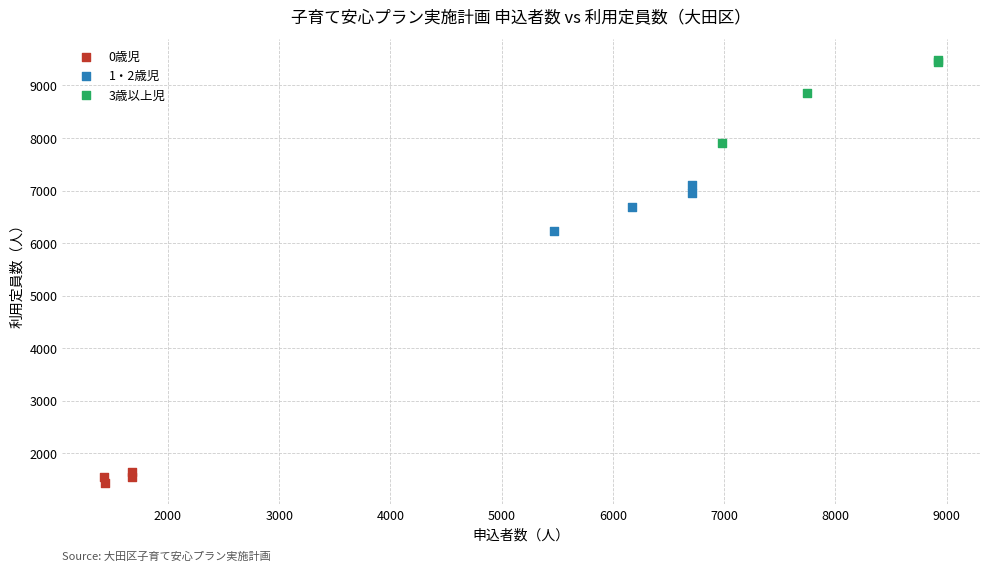

Which series has the widest spread of Y values?

3歳以上児